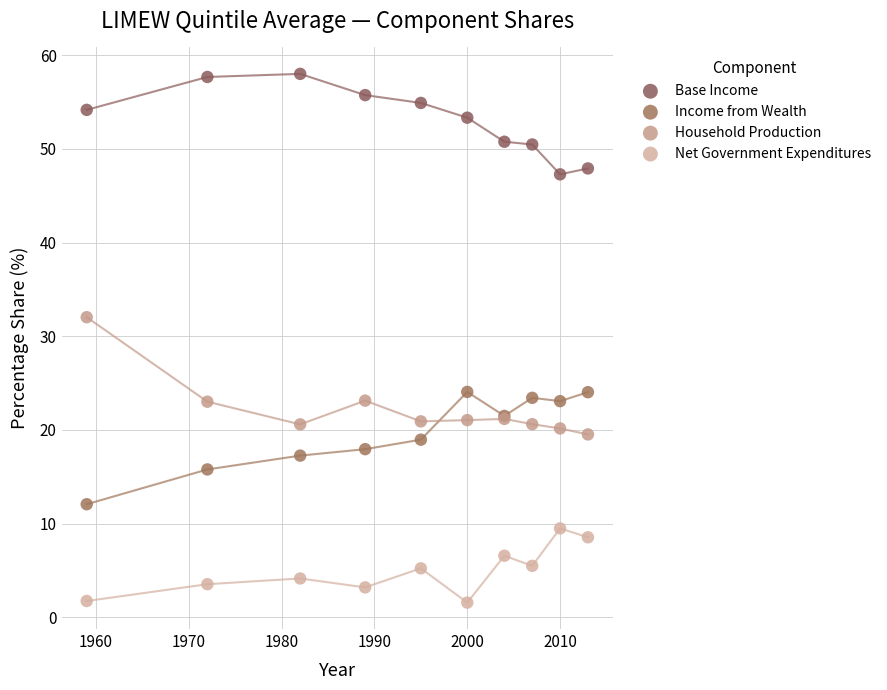

Which series contains the lowest Y value?

Net Government Expenditures